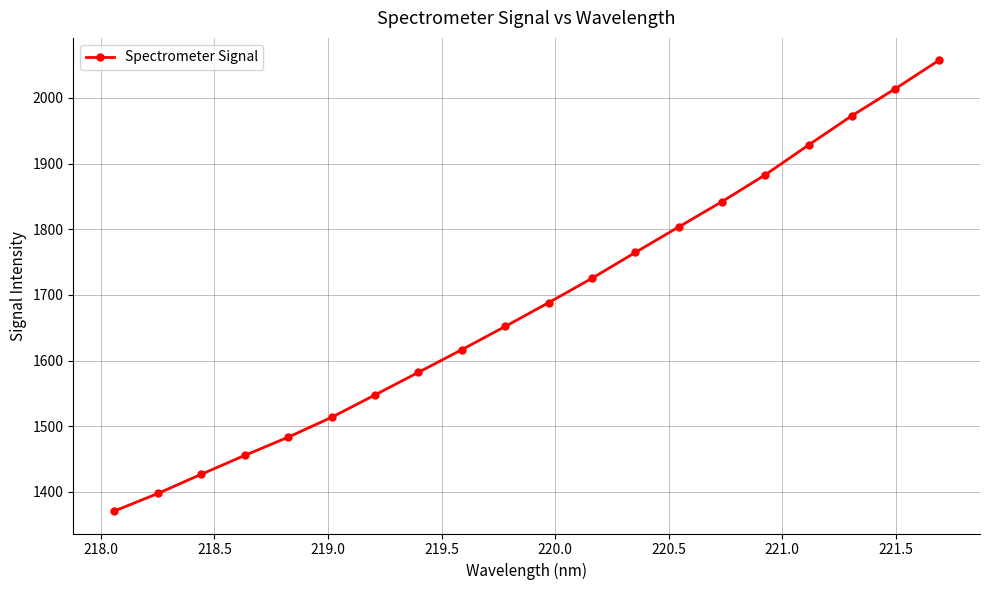

What is the value of the 4th point from the left?

1455.4